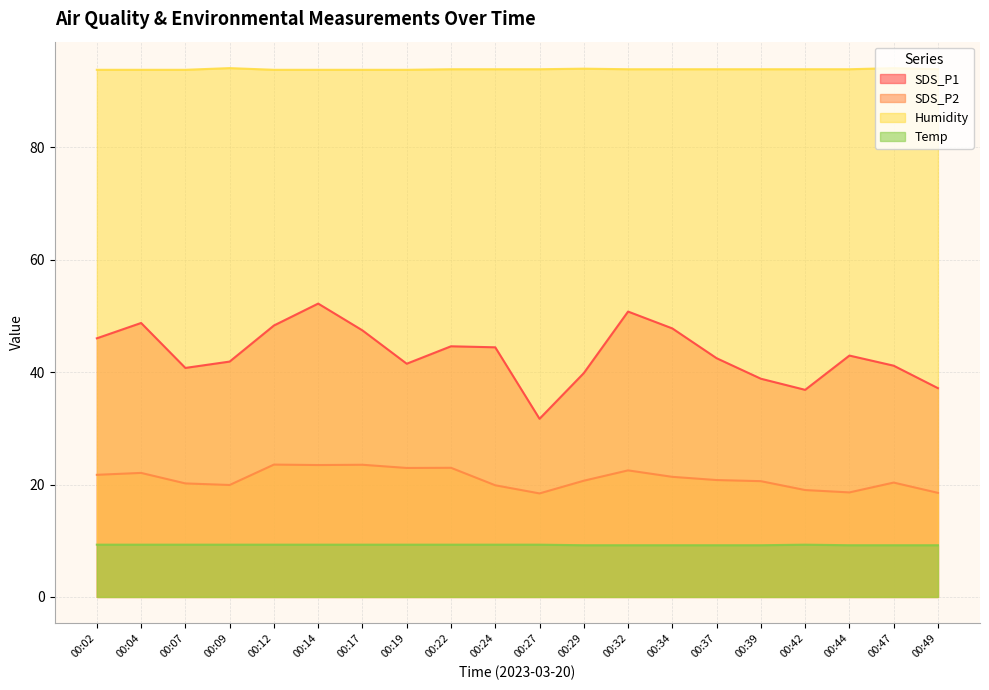

What is the minimum value for SDS_P2?

18.4